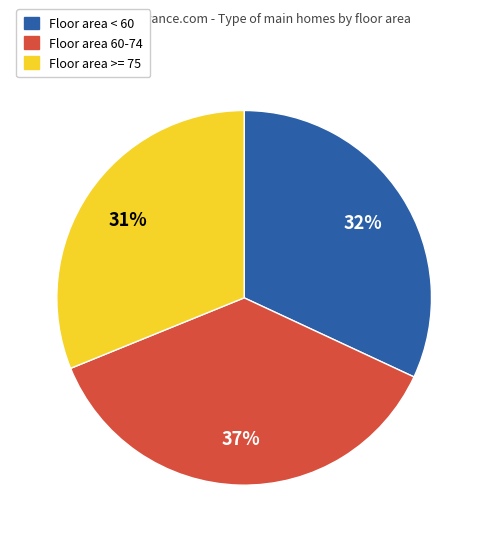

What percentage is the Floor area 60-74 slice, to the nearest percent?

37%